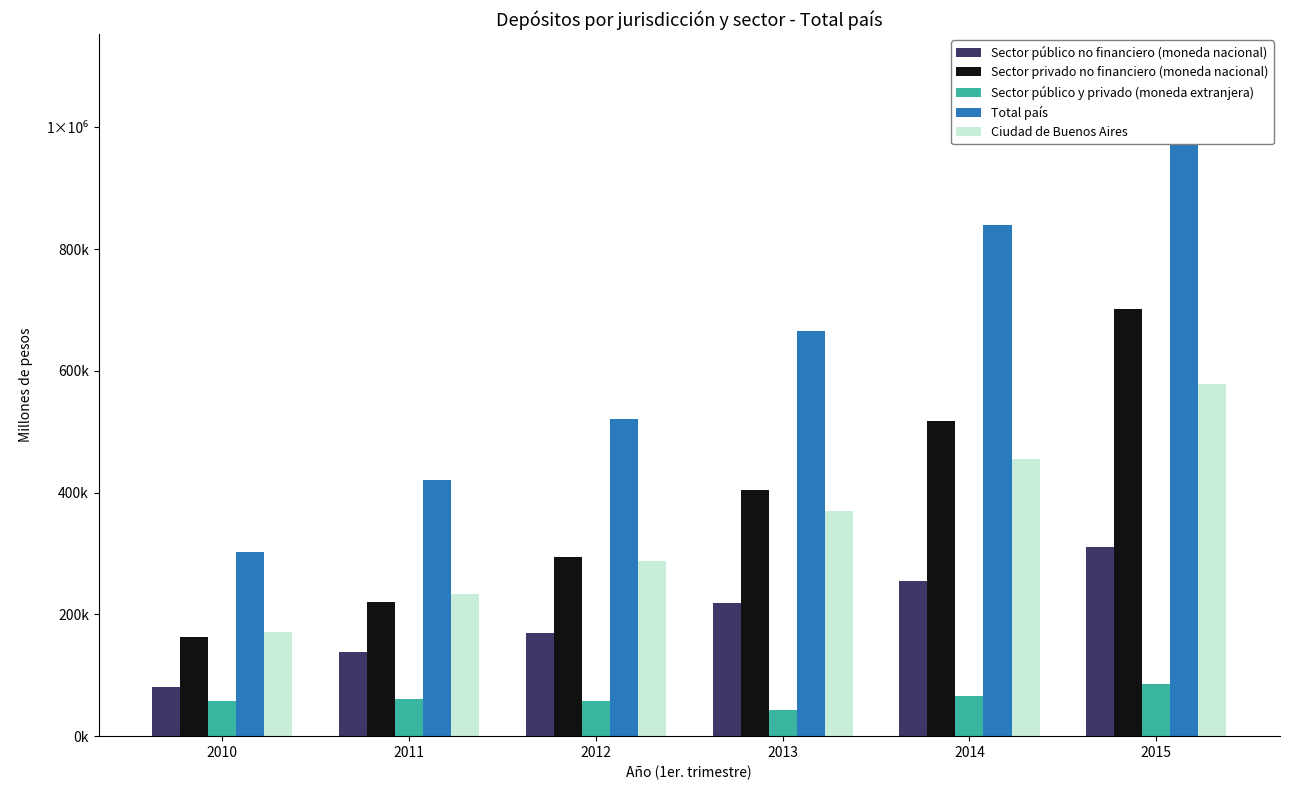

Reading left to right, list all the values displayed in this chart.

Sector público no financiero (moneda nacional): 80646.6	138053.3	169368.1	218462.3	255305.9	310830.8
Sector privado no financiero (moneda nacional): 163692.7	220934.4	294317.3	404171.6	517234.0	702100.8
Sector público y privado (moneda extranjera): 58460.0	61833.4	57220.9	42974.1	66497.7	85305.5
Total país: 302799.2	420821.1	520906.3	665608.0	839037.6	1098237.1
Ciudad de Buenos Aires: 170744.2	232852.3	288403.4	369479.9	455597.1	577860.0